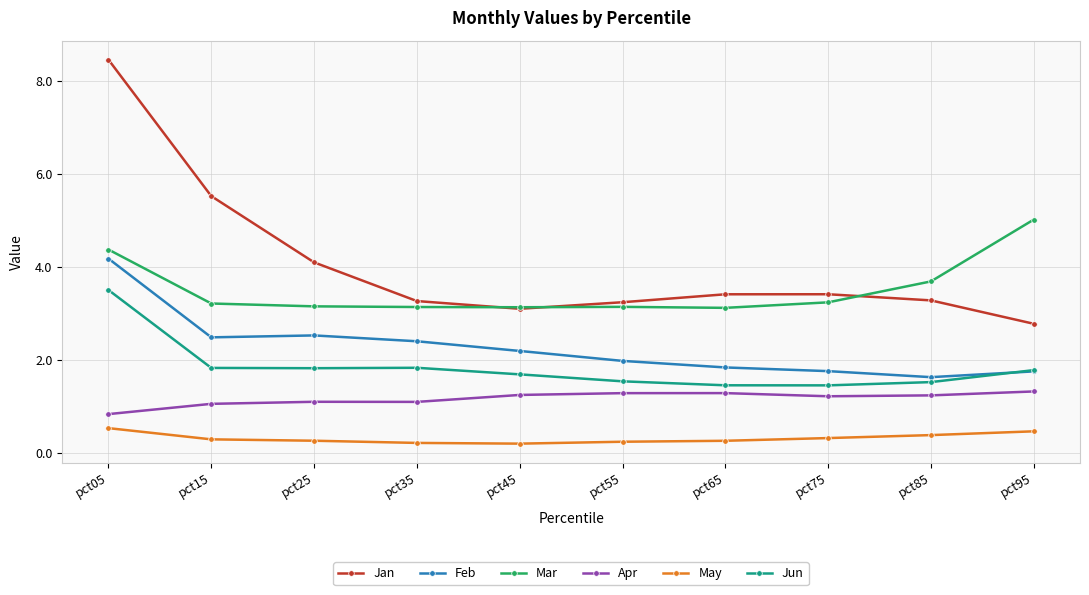

Which series has the widest spread of values?

Jan